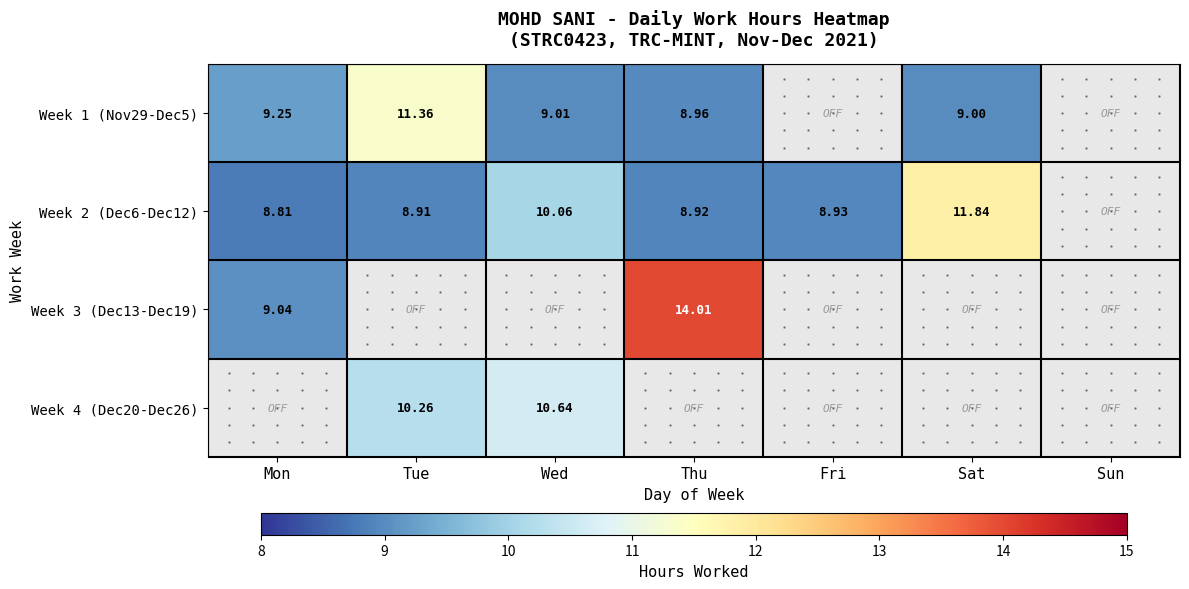

Is the value of Week 3 (Dec13-Dec19) at Thu greater than the value of Week 1 (Nov29-Dec5) at Mon?

Yes